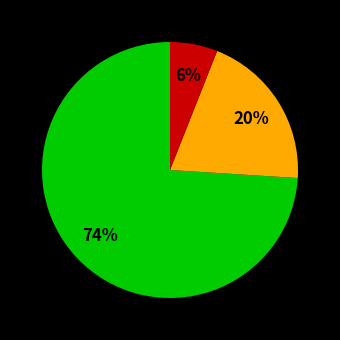

To the nearest percent, what is the difference between the largest and smallest slice percentages?

68%